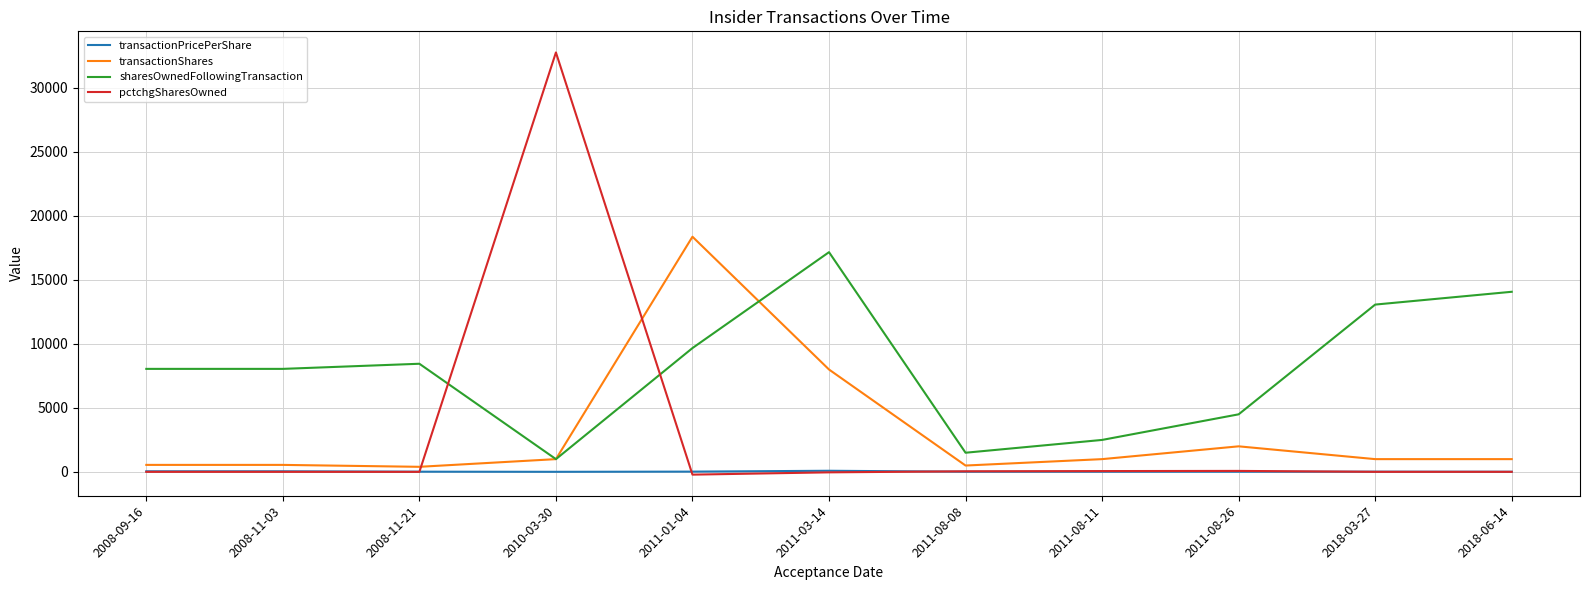

Which series has the largest range (max minus min)?

pctchgSharesOwned